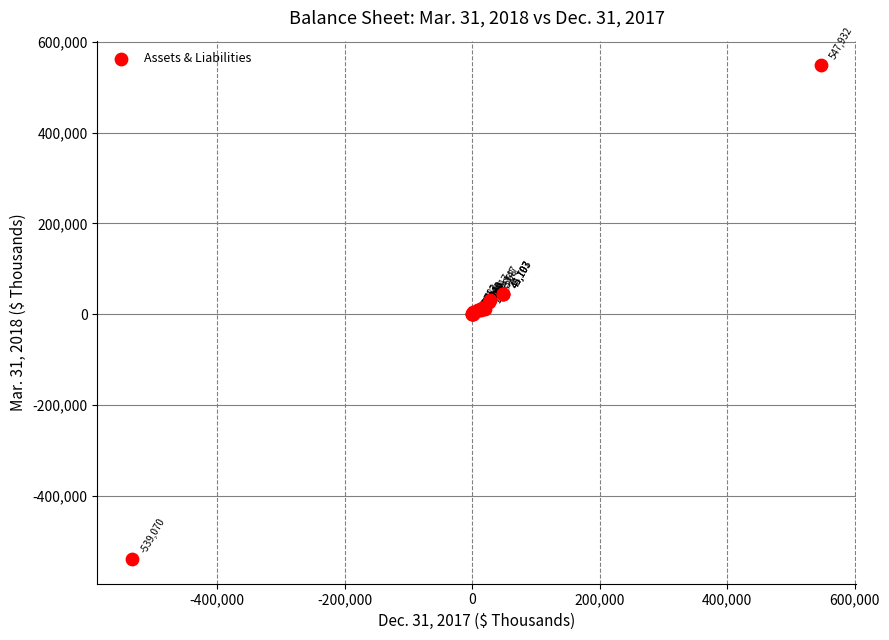

What Y value in the scatter plot is closest to 4431?

3782